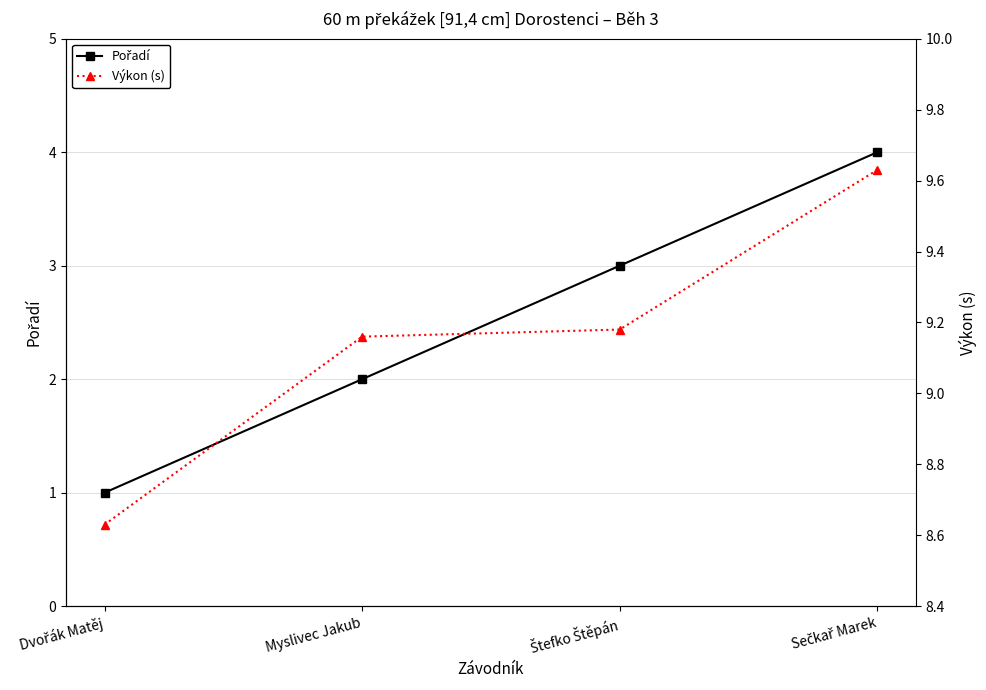

Reading left to right, list all the values displayed in this chart.

Pořadí: Dvořák Matěj=1.0	Myslivec Jakub=2.0	Štefko Štěpán=3.0	Sečkař Marek=4.0
Výkon (s): Dvořák Matěj=8.6	Myslivec Jakub=9.2	Štefko Štěpán=9.2	Sečkař Marek=9.6